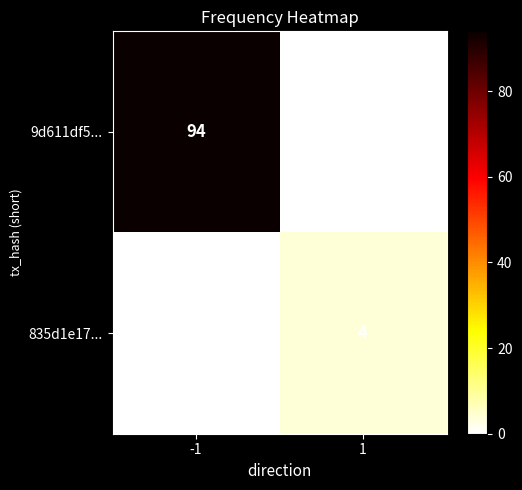

The value of 835d1e17... at 1 is 7. True or false?

False